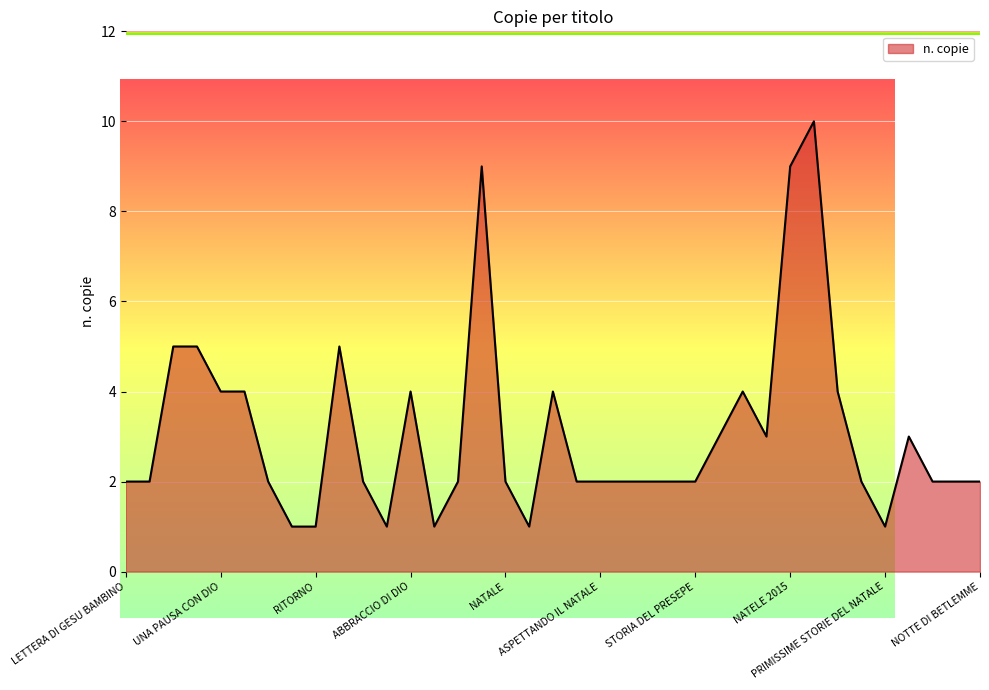

What is the difference between the maximum and minimum values?

9